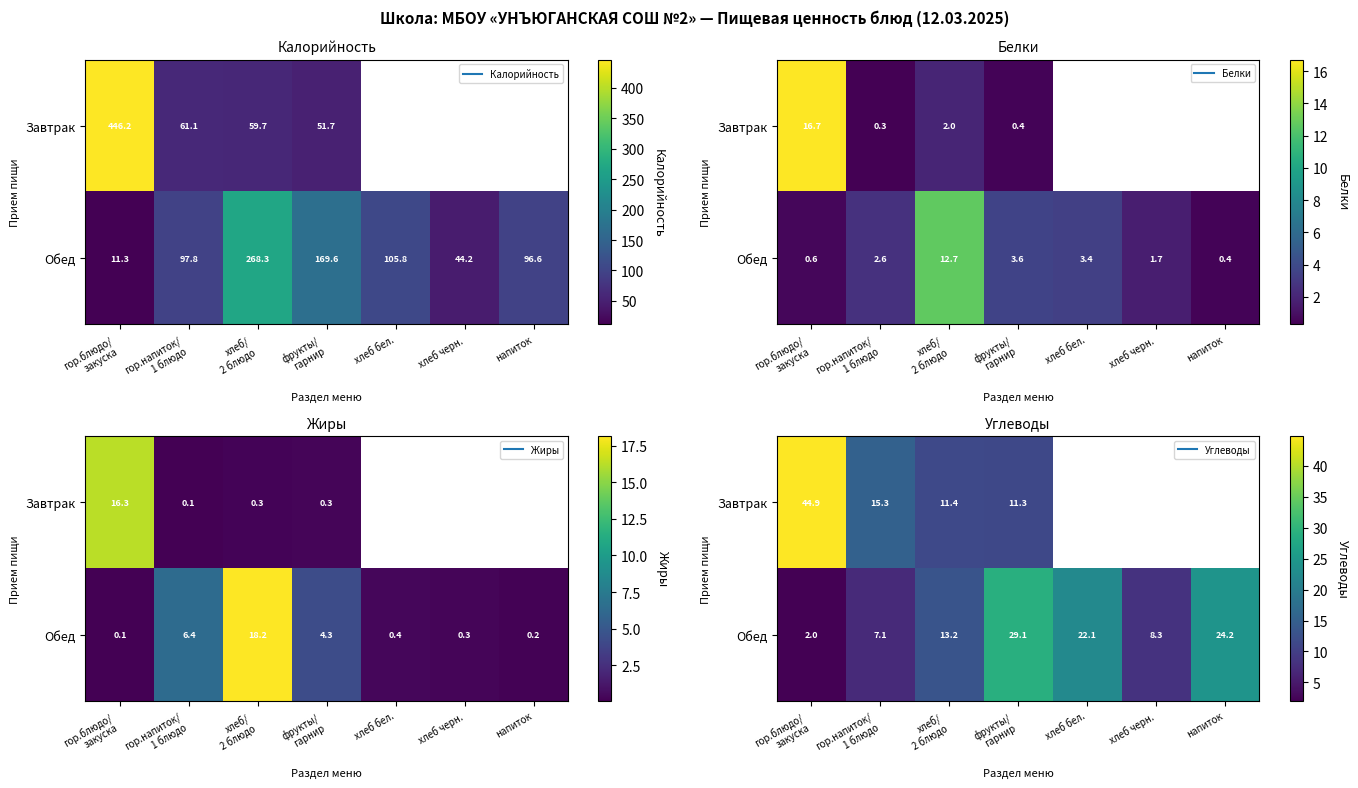

Count the number of categories in the chart.

7